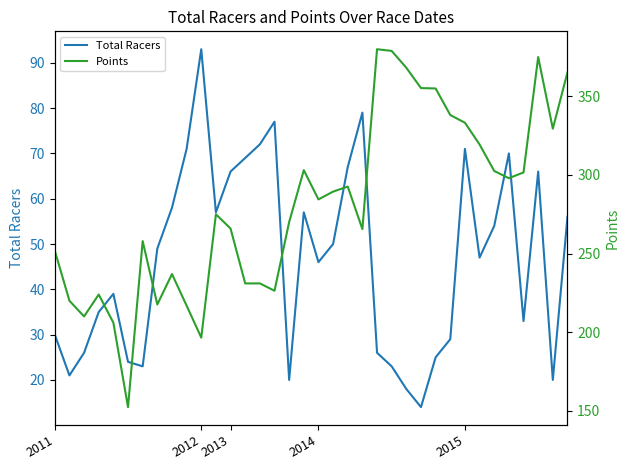

How many values in the Total Racers series are below 49?

18